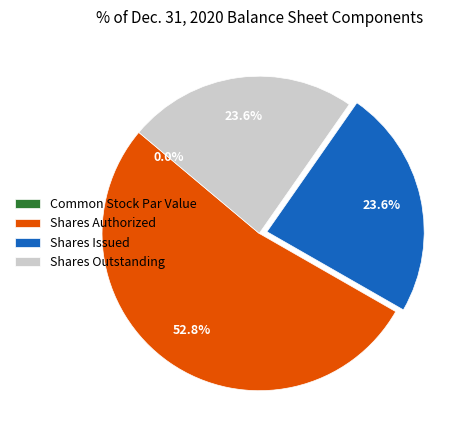

To the nearest percent, what percentage of the pie is Shares Authorized?

53%